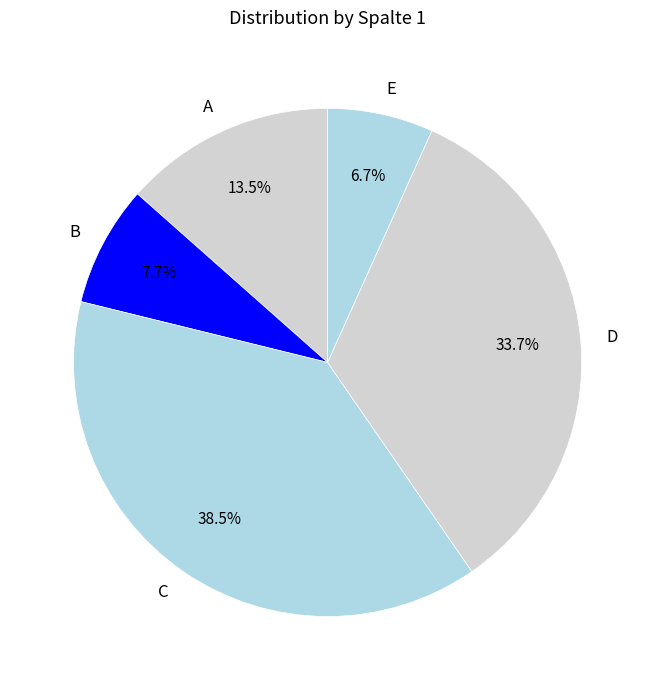

Is there a majority slice in this chart?

No